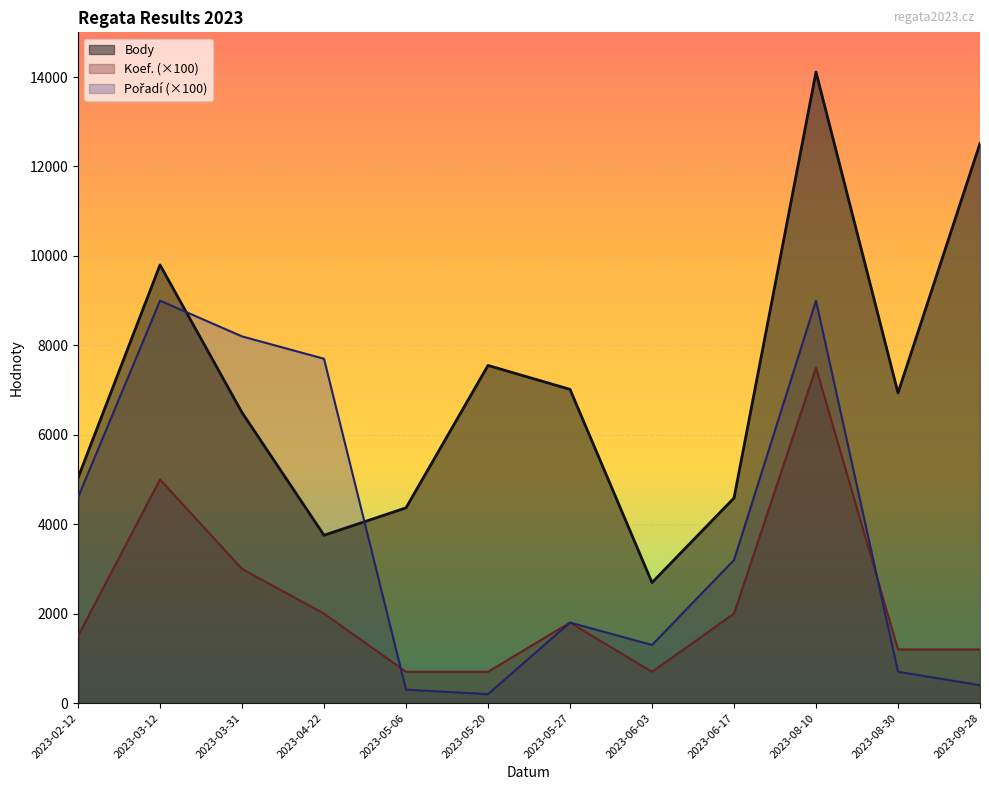

Is the value of Body at 2023-02-12 greater than the value of Koef. at 2023-03-31?

Yes